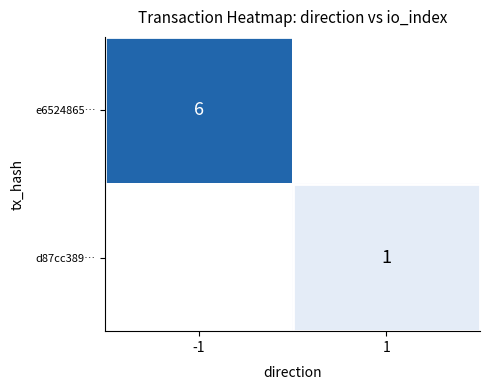

The value of e6524865… at -1 is 1. True or false?

False